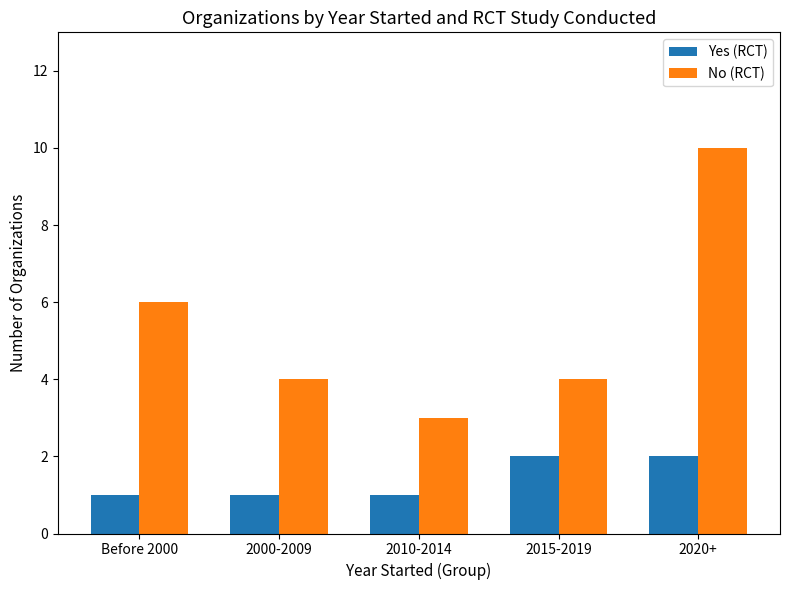

Is the value of Yes (RCT) at Before 2000 greater than the value of No (RCT) at 2020+?

No